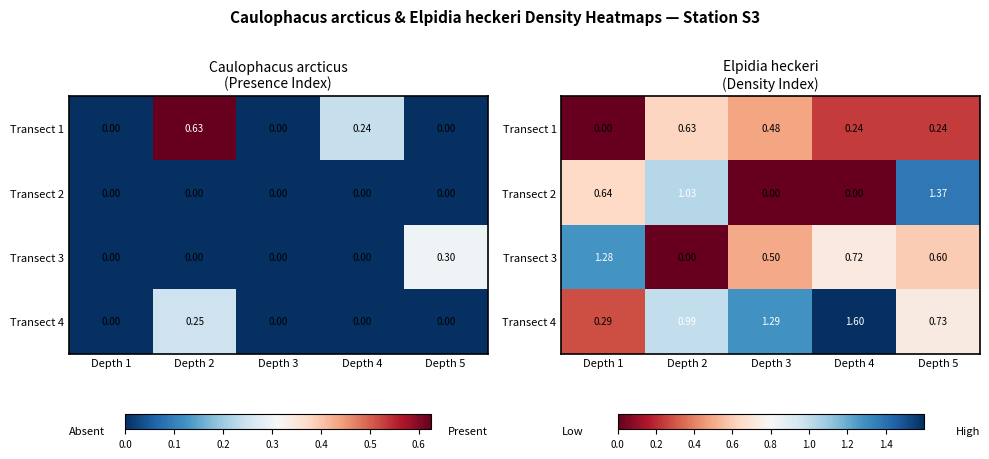

What is the total value across all series at Depth 3?

2.3